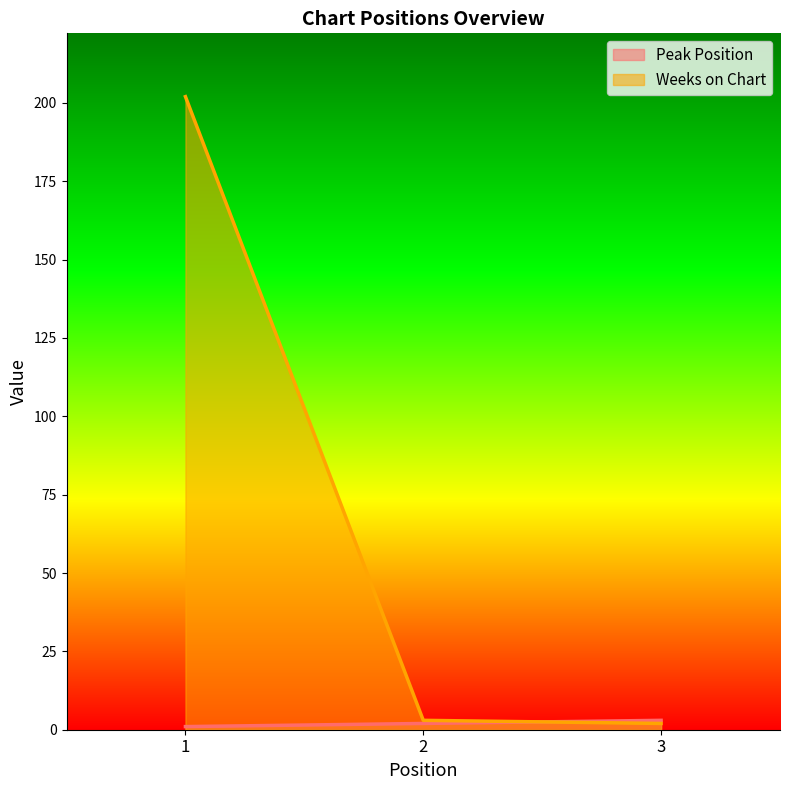

The Weeks on Chart series shows 63 at 1. True or false?

False